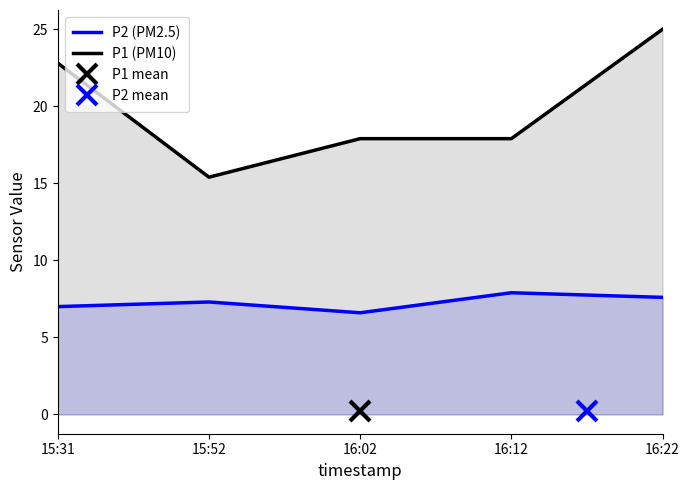

True or false: P2 (PM2.5) has more than 0 interior local peaks.

True